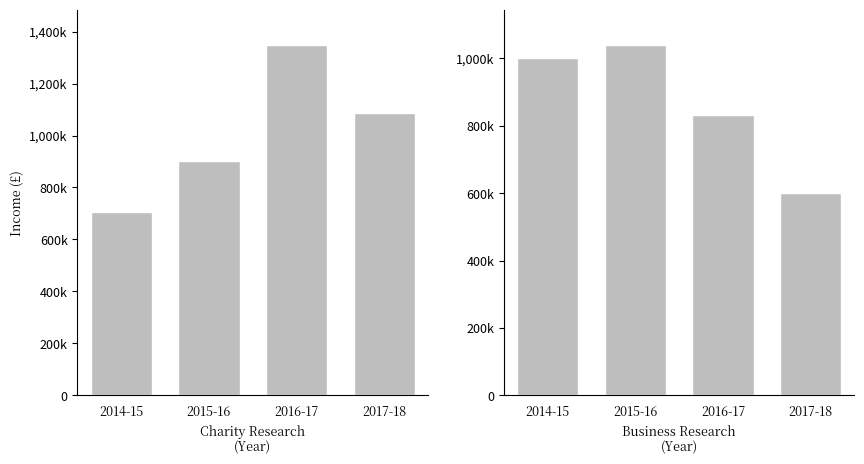

Count the number of categories in the chart.

4